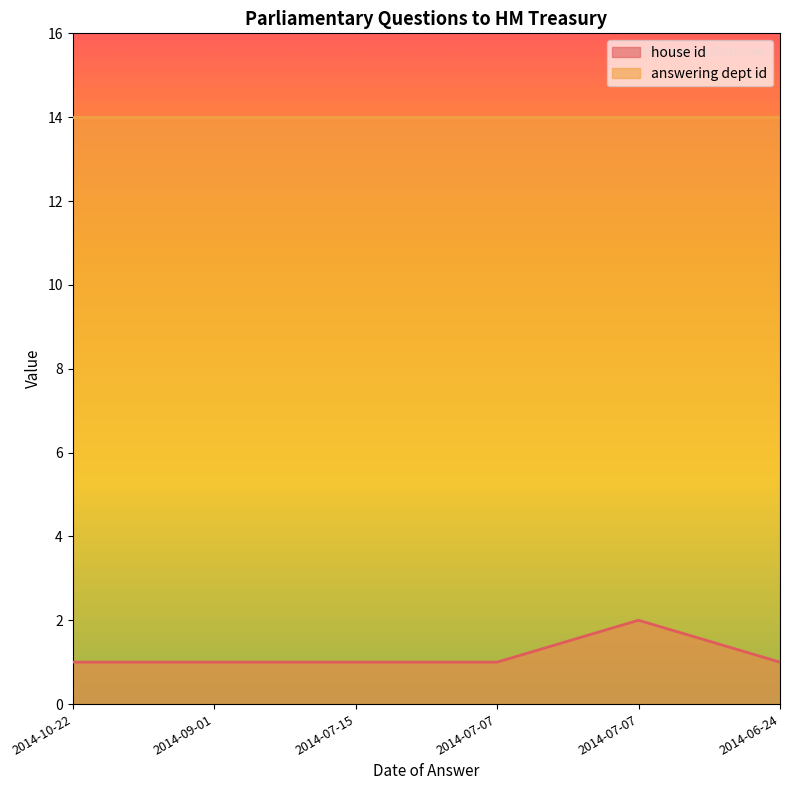

How many interior local peaks (higher than both neighbors) does the data have?

1